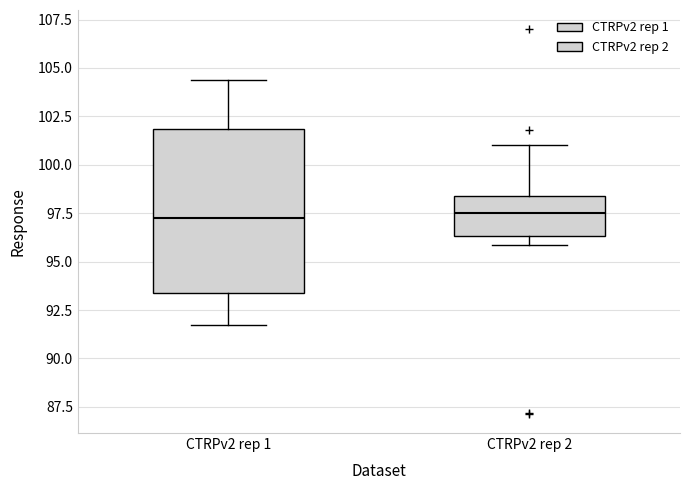

Where does the median line of the box for CTRPv2 rep 2 sit on the y-axis? The values are not printed on the chart, so give them approximately, as read against the axis.

97.5